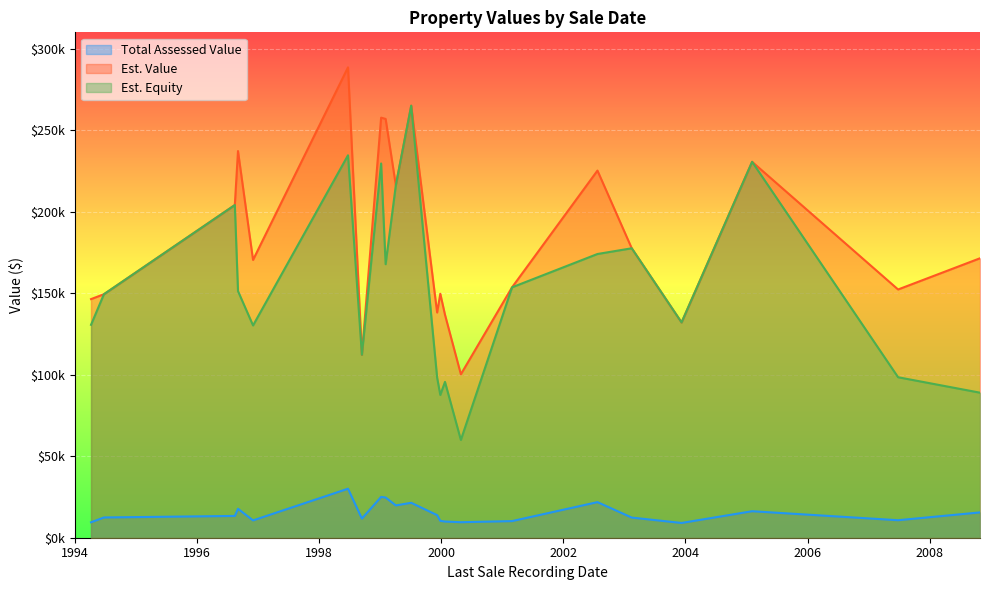

What is the total value across all series at ?

178103